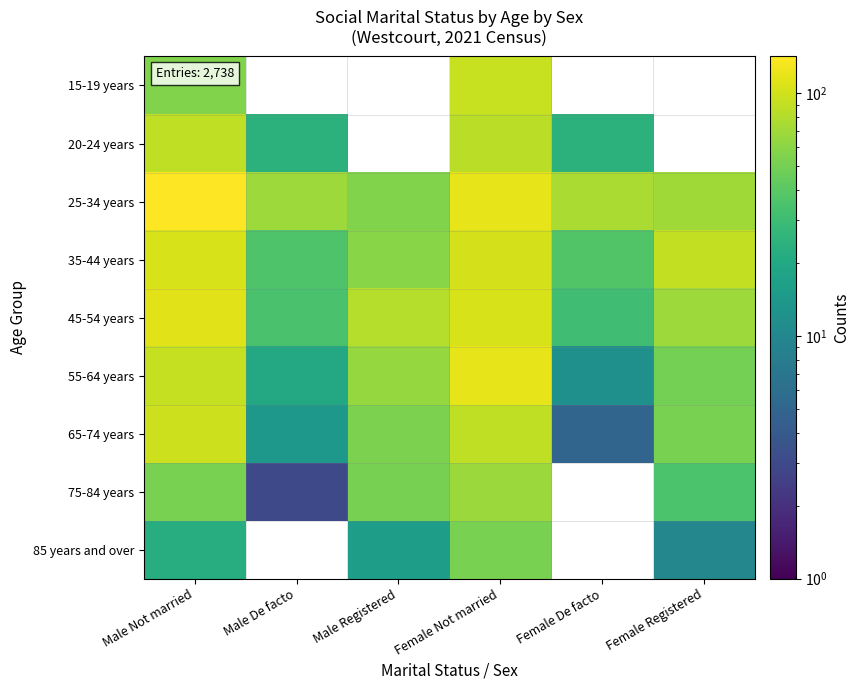

What is the difference between the 45-54 years values at Female Registered and Male De facto?

35.0